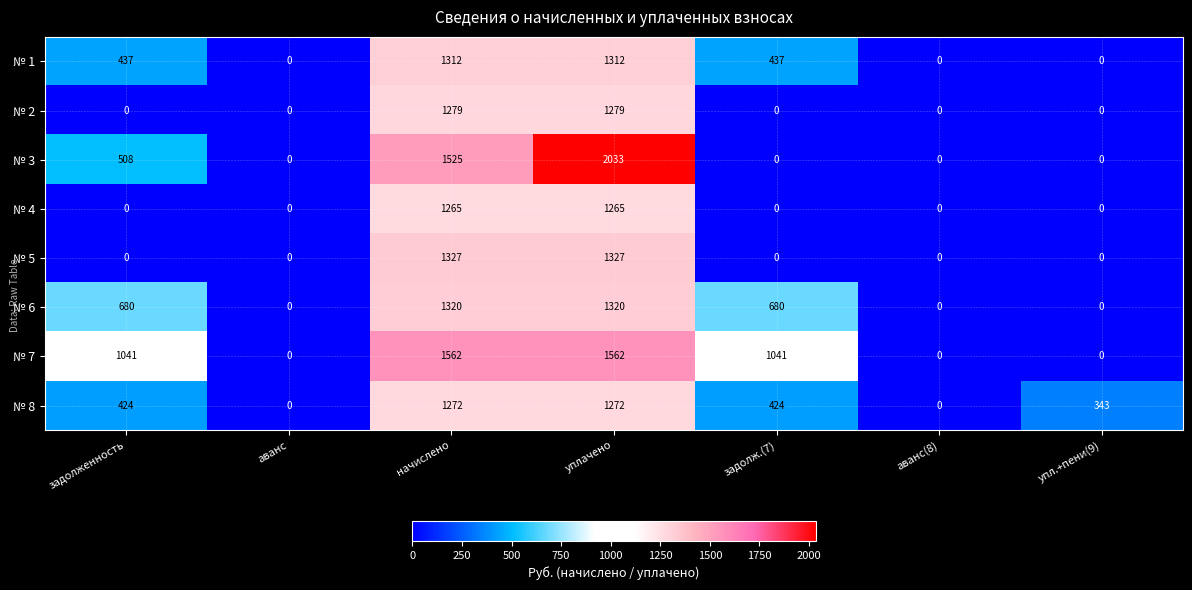

At which category is the sum across all series the highest?

уплачено